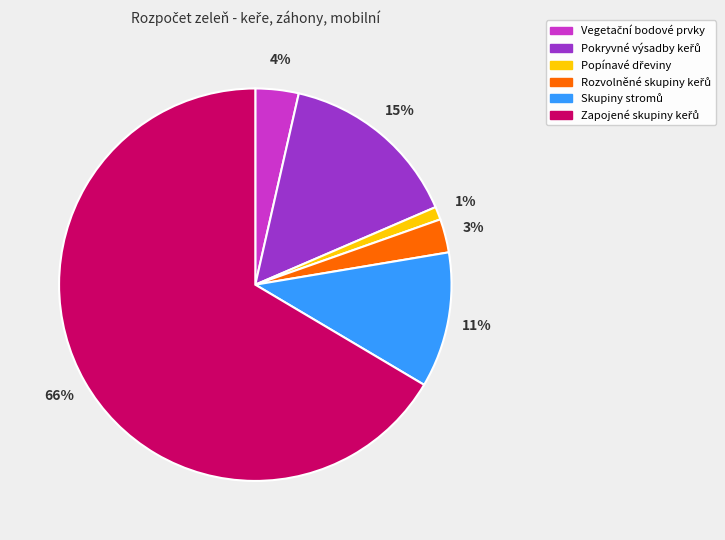

How many segments does this pie chart have?

6